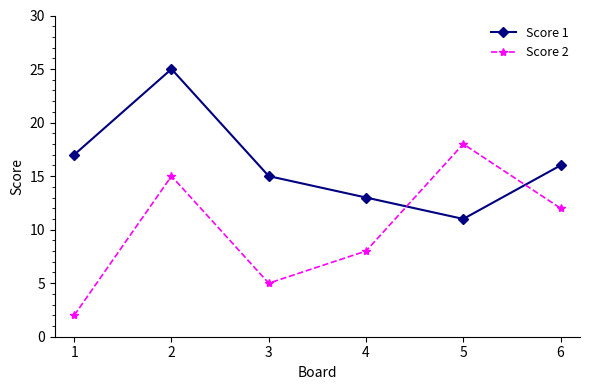

What is the total value across all series at 2?

40